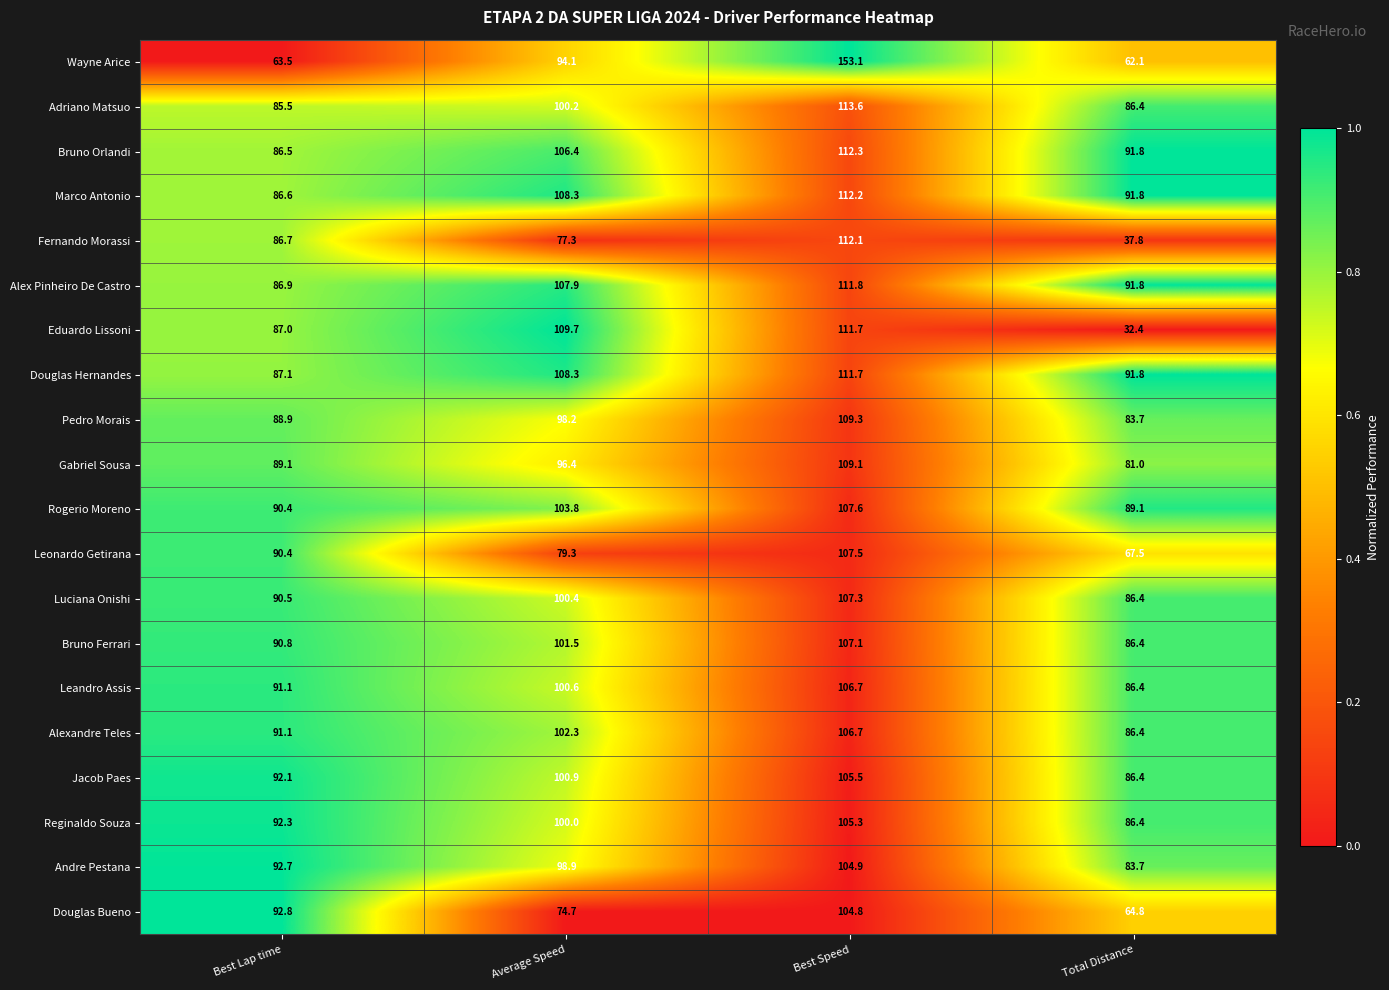

Count the number of data series in this chart.

20